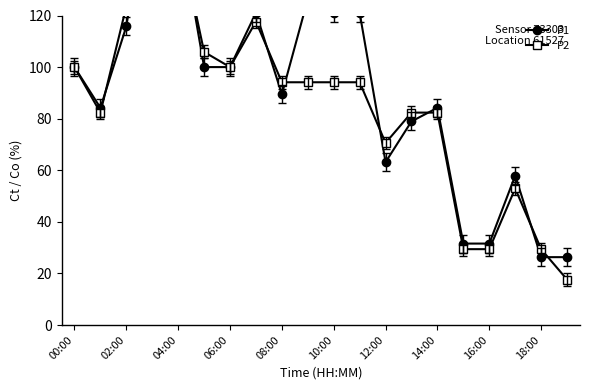

Does the chart display data point markers on the line(s)?

Yes